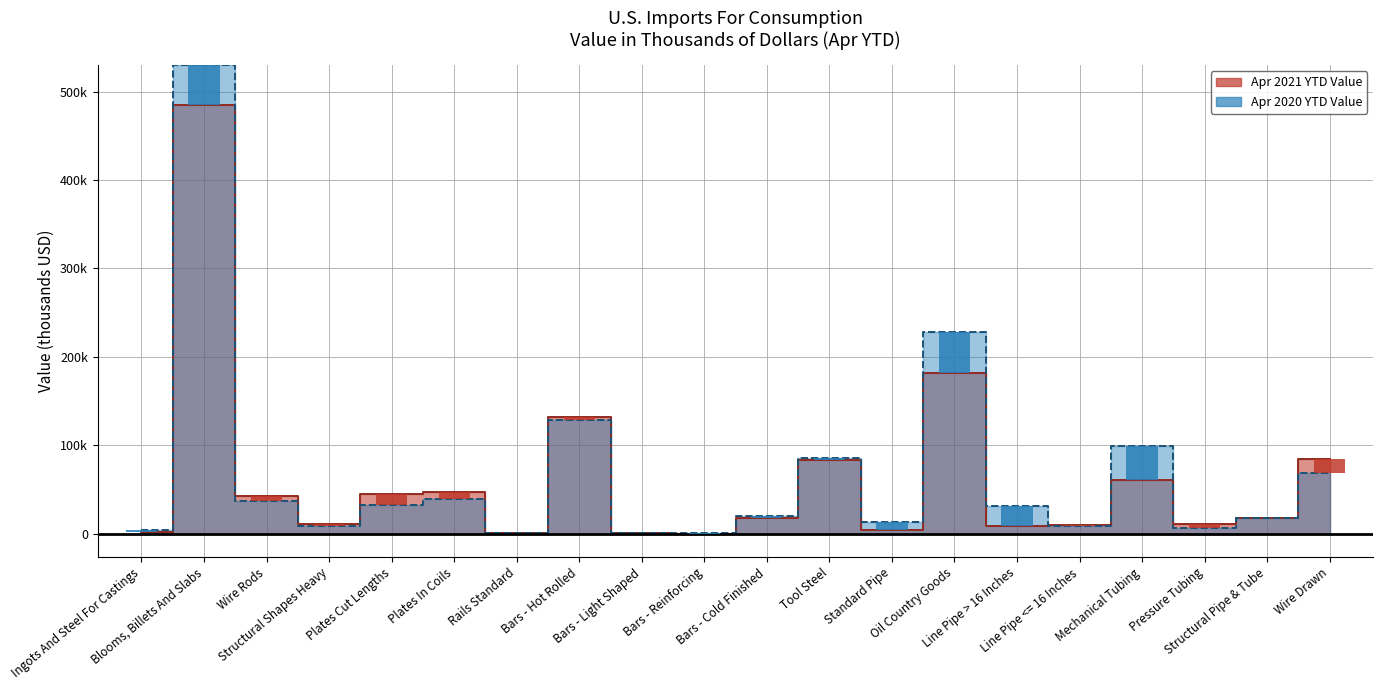

What is the difference between the second highest and second lowest values in the Apr 2021 YTD Value series?

181541